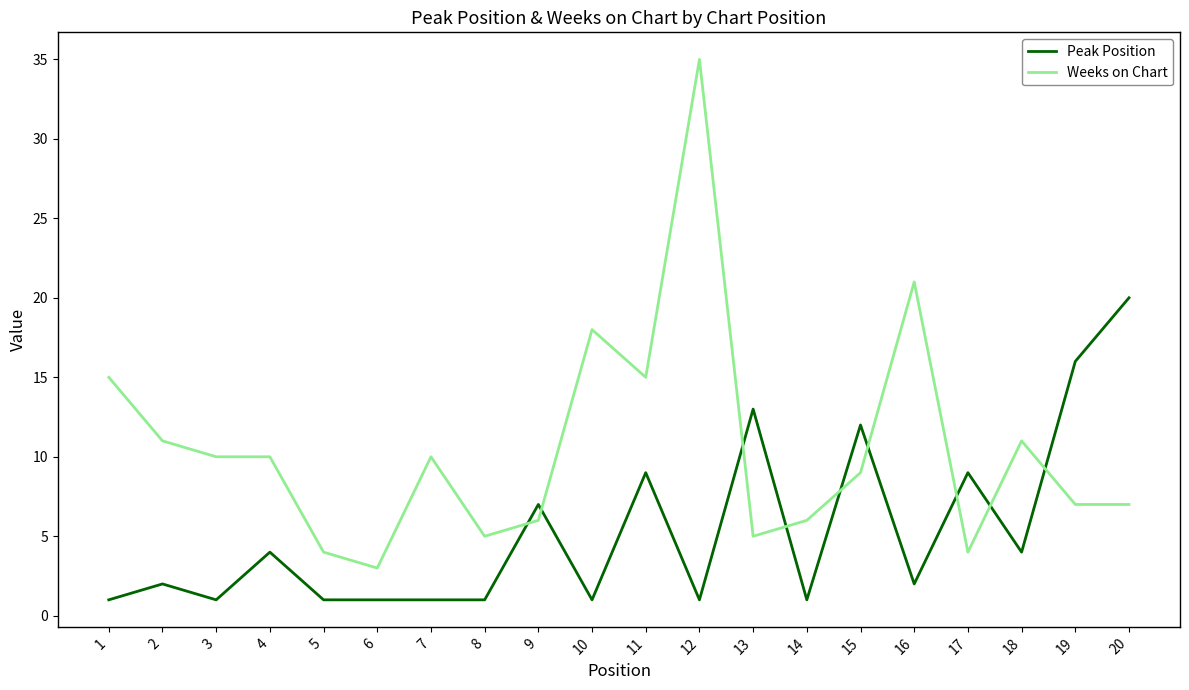

How many lines are shown in the chart?

2